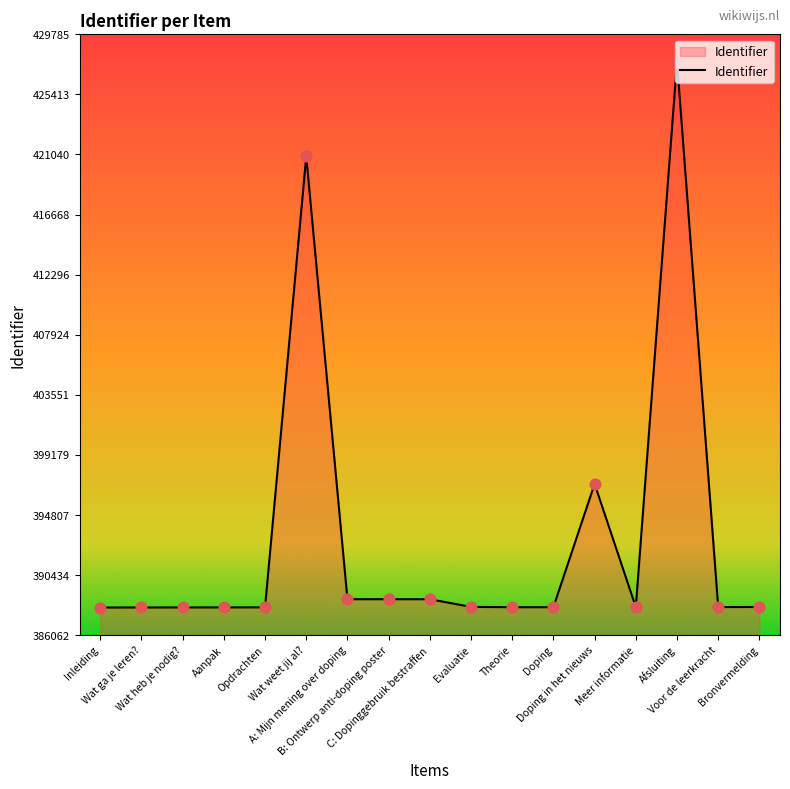

What is the change in value from Aanpak to Opdrachten?

+3